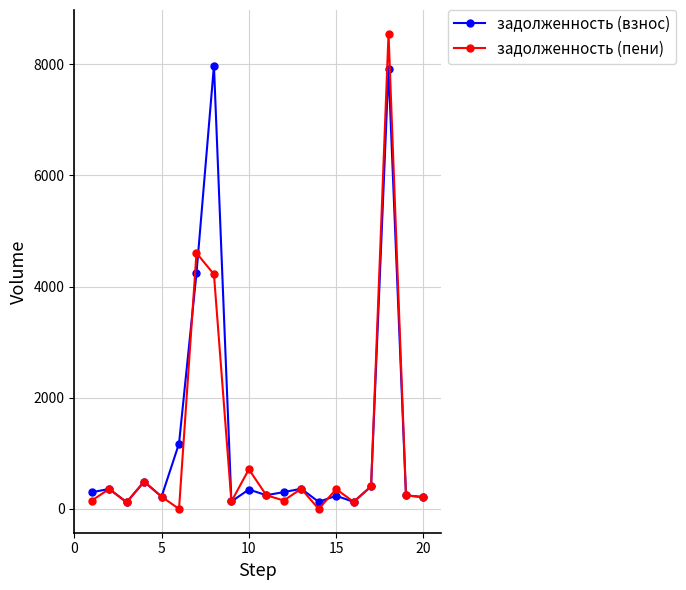

At how many categories does at least one series exceed 2703?

3